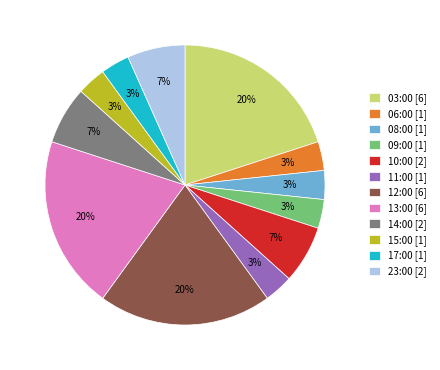

Does 10:00 account for over 50% of the chart?

No